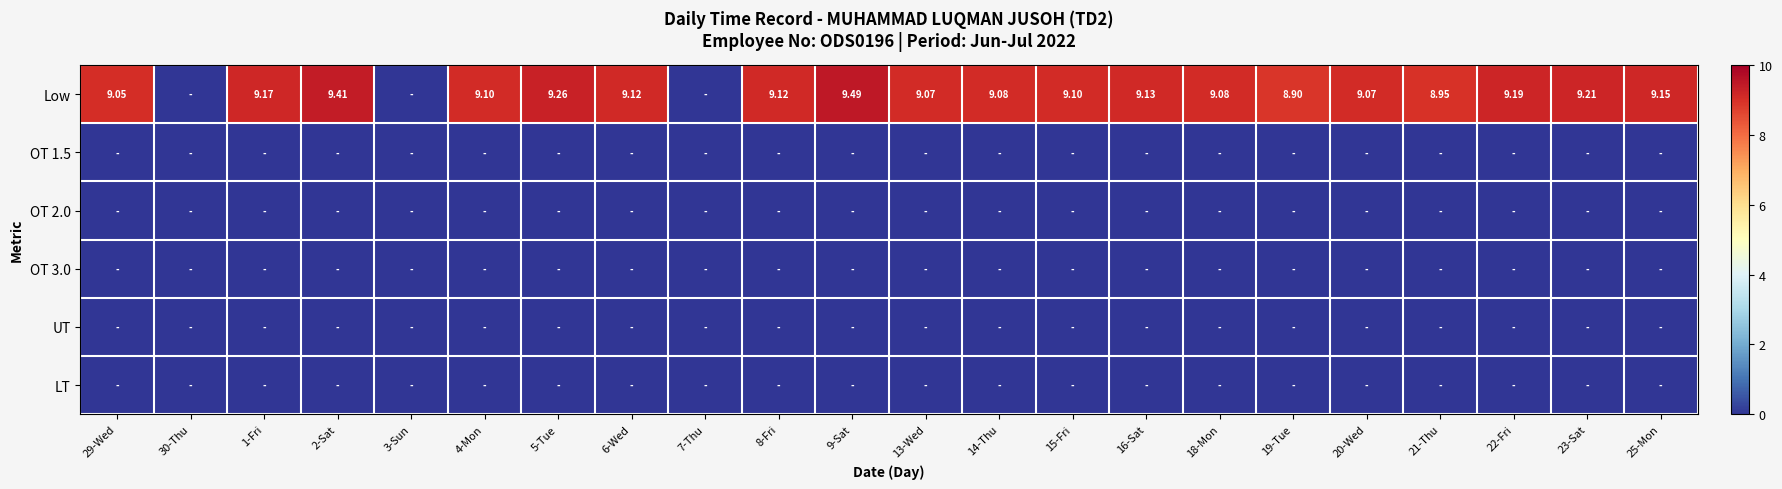

How many series are shown in this chart?

6